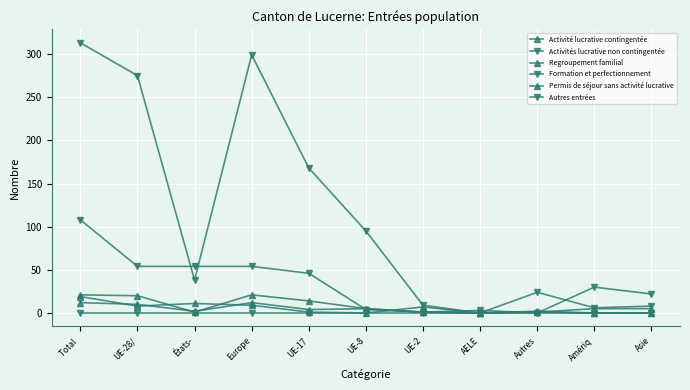

What is the value of the Formation et perfectionnement point at the 3rd from the left?

54